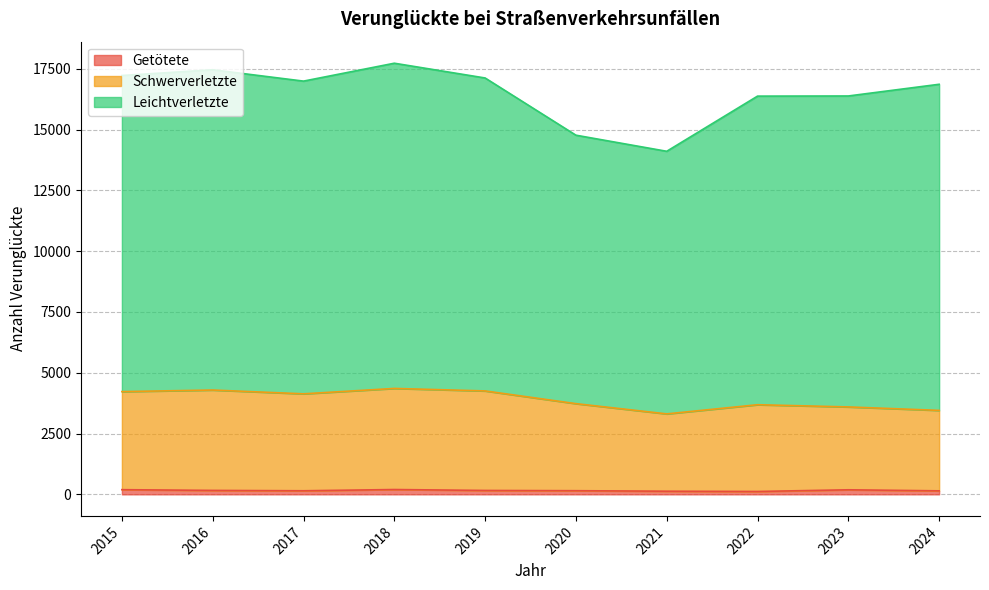

True or false: Schwerverletzte and Getötete intersect in this chart.

False